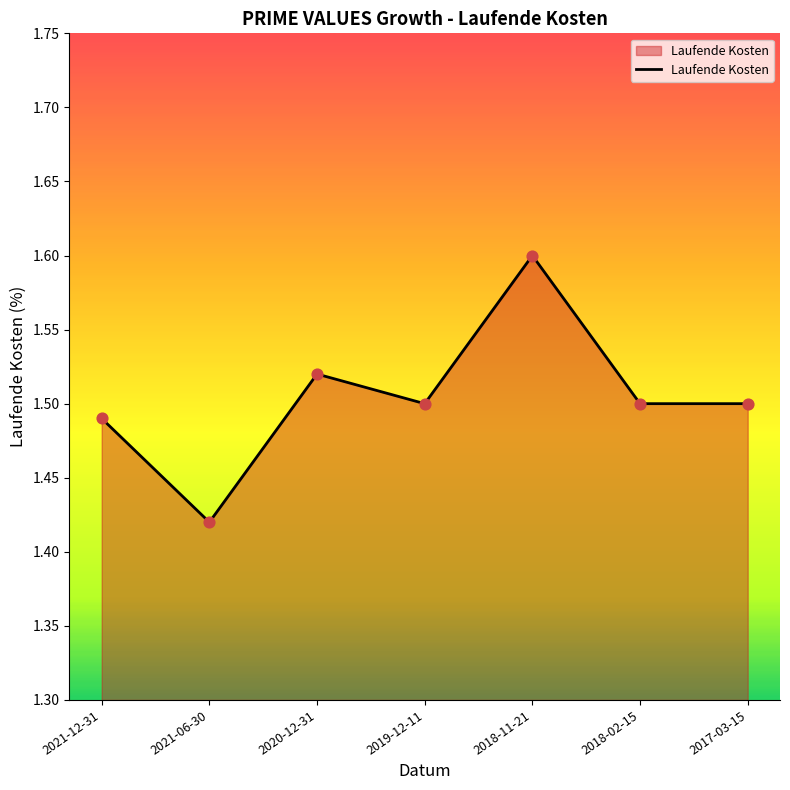

Which has a higher value, 2018-02-15 or 2021-06-30?

2018-02-15